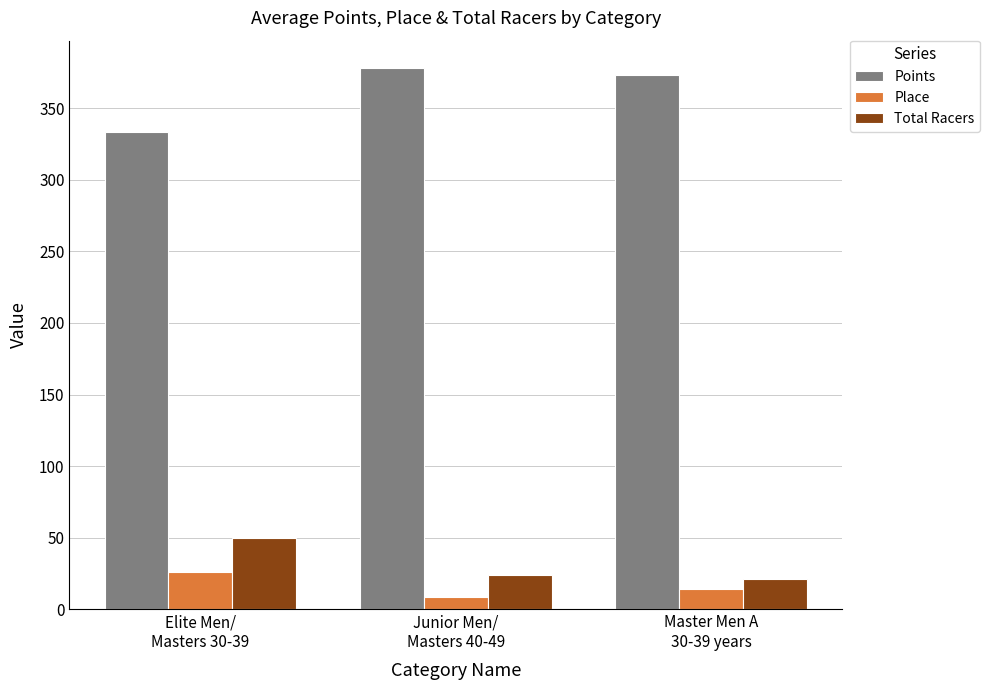

What is the spread (max minus min) of values at Junior Men/
Masters 40-49?

369.1